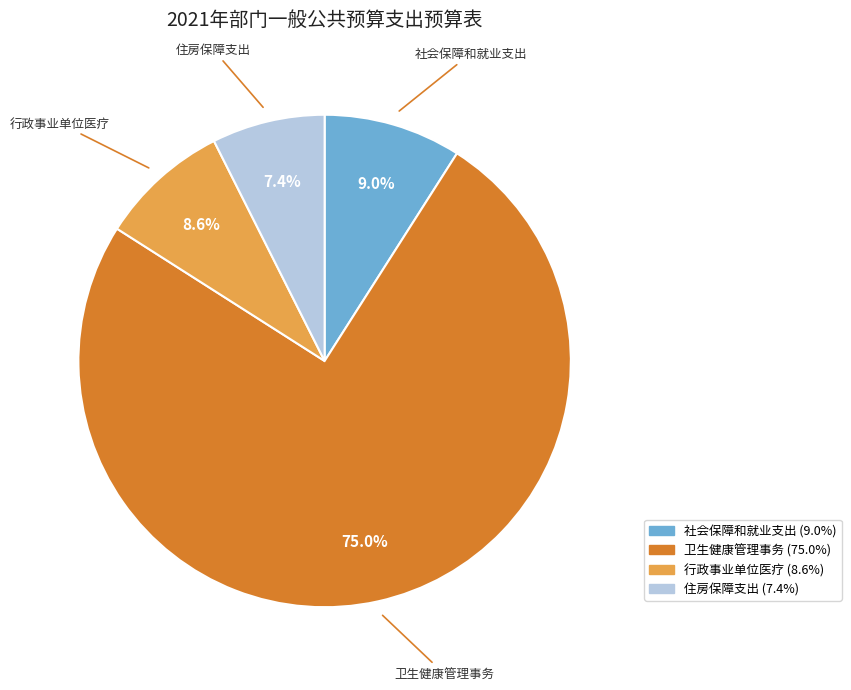

Combined, do 行政事业单位医疗 and 住房保障支出 account for over 50%?

No